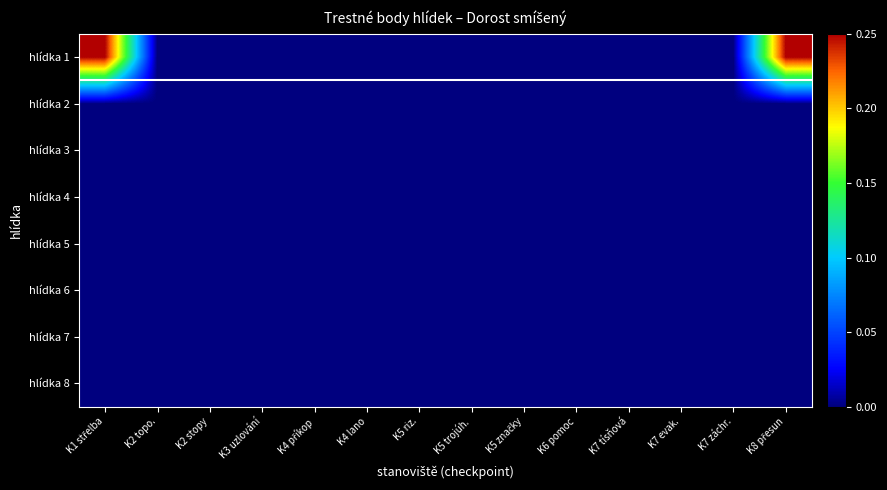

Which series has the largest total across all categories?

hlídka 1